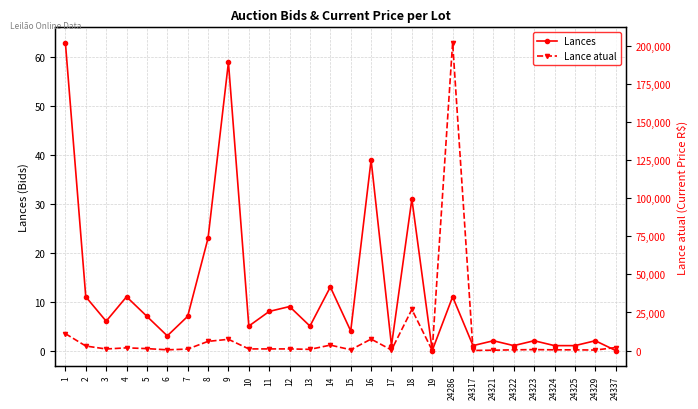

Which series has the widest spread of values?

Lance atual